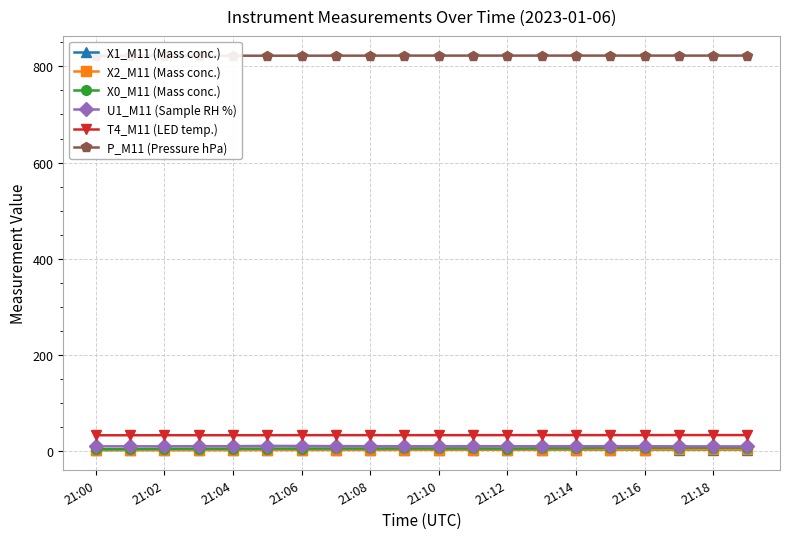

Read the U1_M11 (Sample RH %) value at 17.

10.2